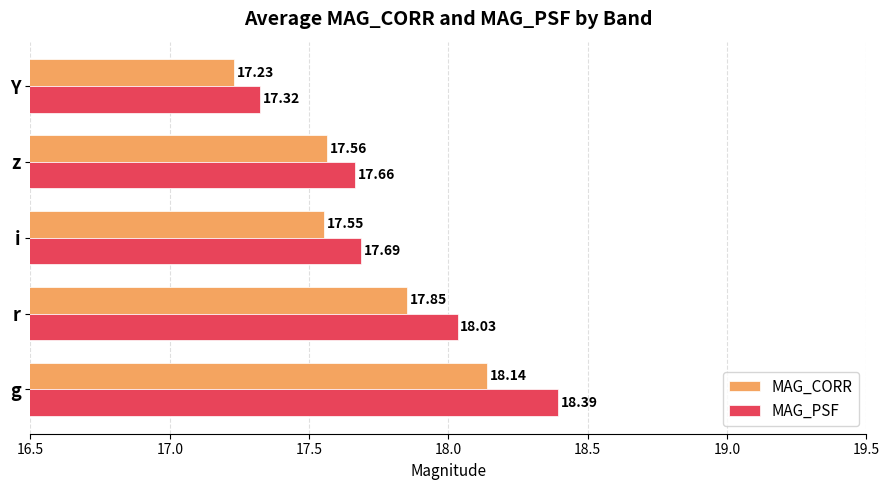

What are all the series names shown in the legend?

MAG_CORR, MAG_PSF